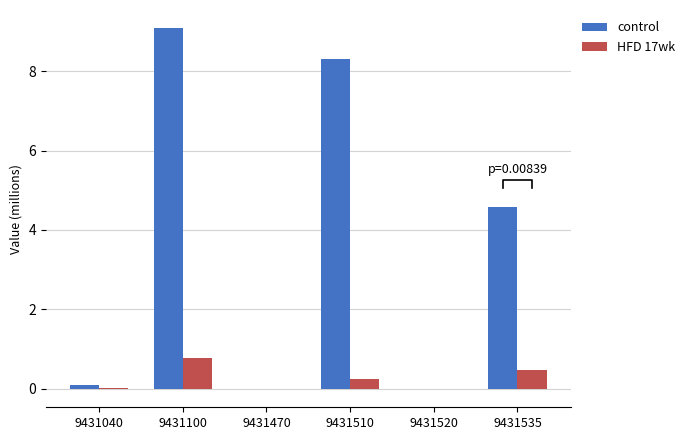

At which category is the sum across all series the highest?

9431100